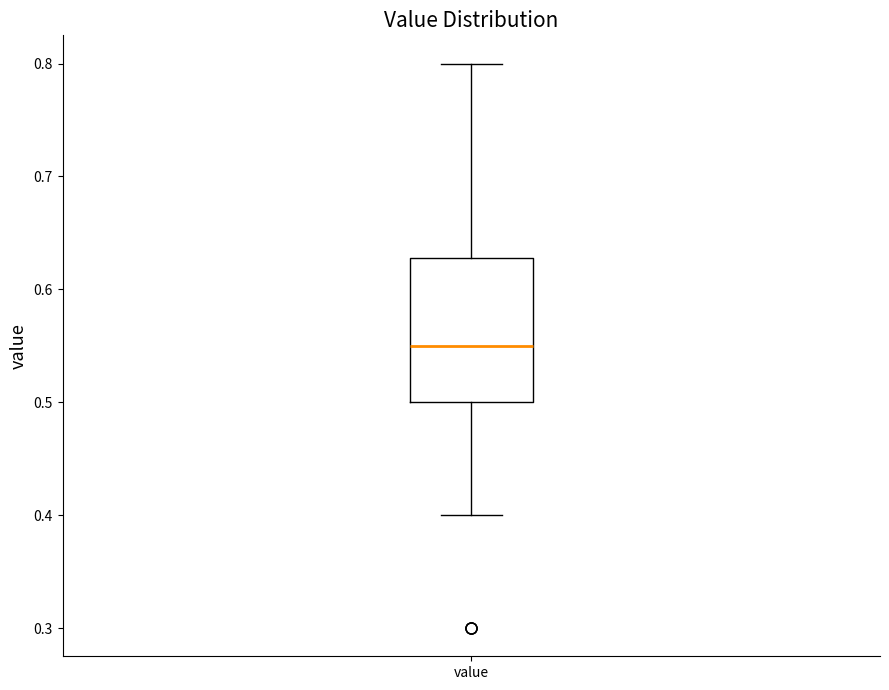

Read this box plot against the y-axis: the position of the median line, the range covered by the box, and the ends of both whiskers. The values are not printed on the chart, so give them approximately, as read against the axis.

median 0.55, box 0.50 to 0.63, whiskers 0.40 to 0.80